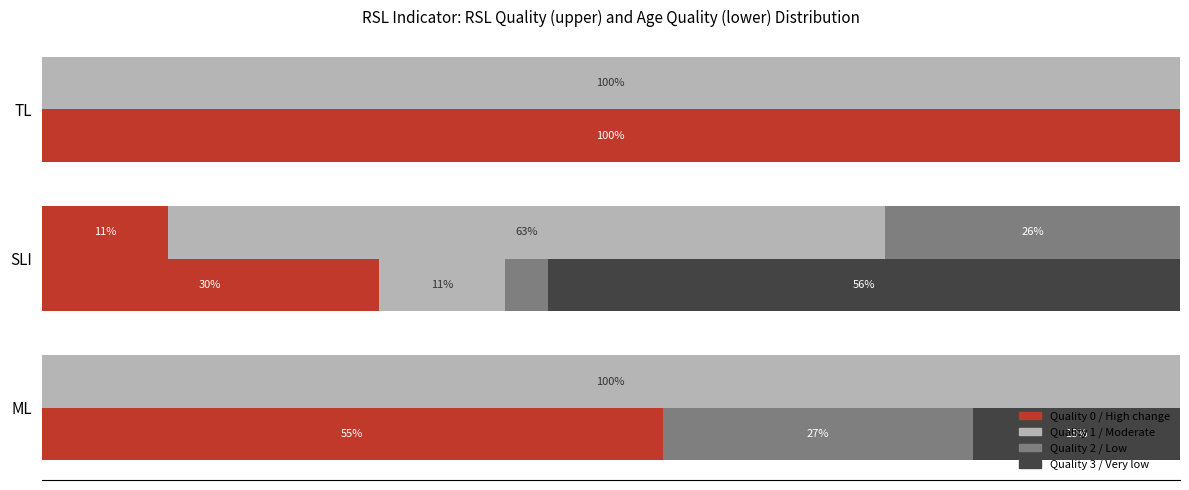

What is the average value of the RSL quality series?

8.6